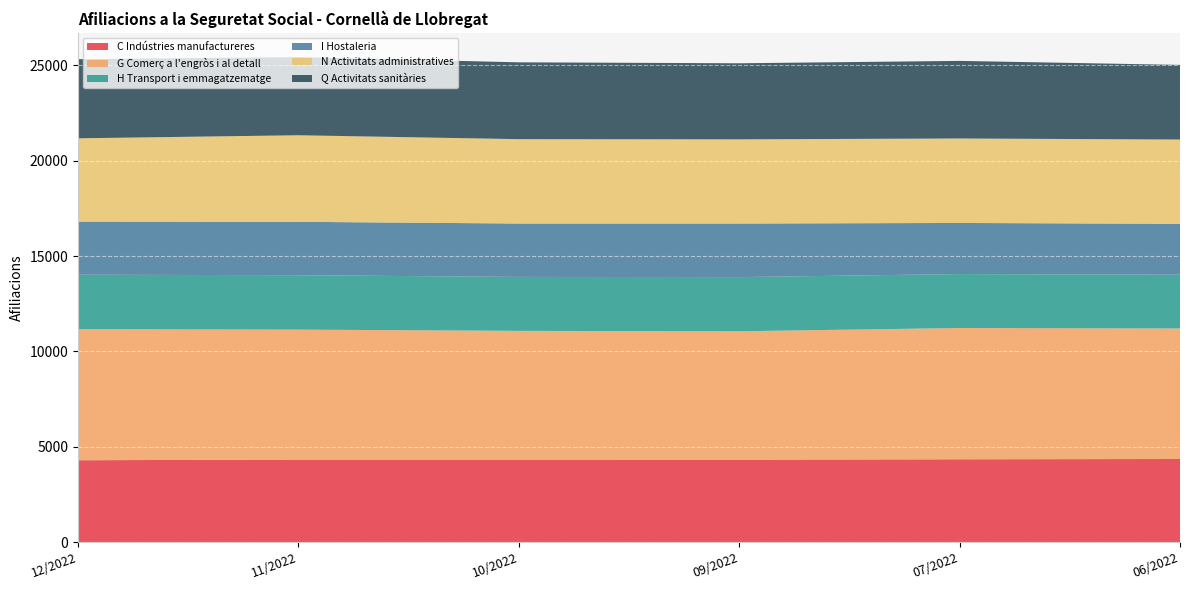

Reading left to right, transcribe all the data shown in this chart.

C Indústries manufactureres: 12/2022=4290	11/2022=4325	10/2022=4325	09/2022=4320	07/2022=4340	06/2022=4355
G Comerç a l'engròs i al detall: 12/2022=6875	11/2022=6815	10/2022=6750	09/2022=6735	07/2022=6885	06/2022=6845
H Transport i emmagatzematge: 12/2022=2855	11/2022=2855	10/2022=2830	09/2022=2840	07/2022=2830	06/2022=2820
I Hostaleria: 12/2022=2785	11/2022=2800	10/2022=2800	09/2022=2810	07/2022=2680	06/2022=2670
N Activitats administratives: 12/2022=4370	11/2022=4540	10/2022=4425	09/2022=4415	07/2022=4430	06/2022=4420
Q Activitats sanitàries: 12/2022=4150	11/2022=4100	10/2022=4030	09/2022=3990	07/2022=4070	06/2022=3915